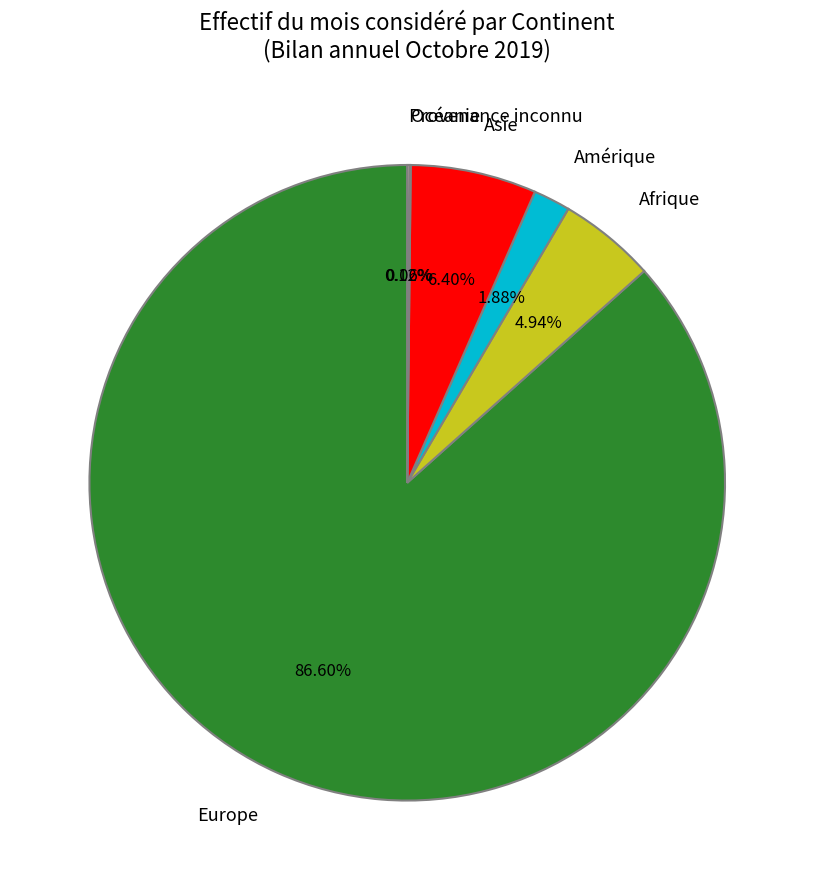

Do Afrique and Amérique together represent more than half of the pie?

No